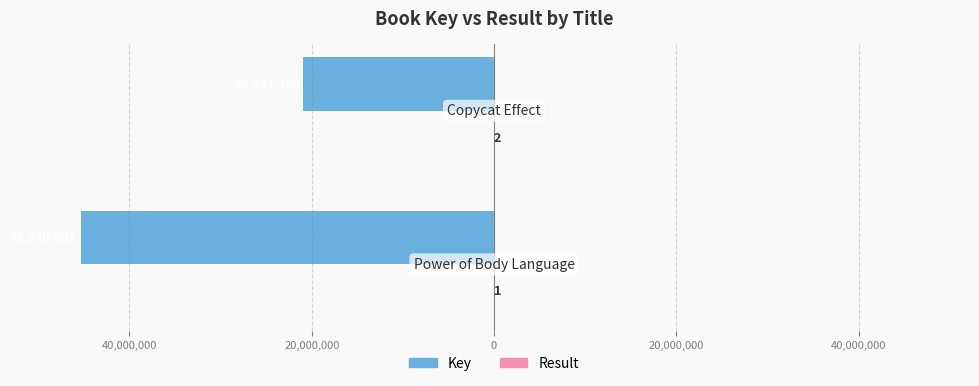

What is the highest value of the Key series?

-20941303